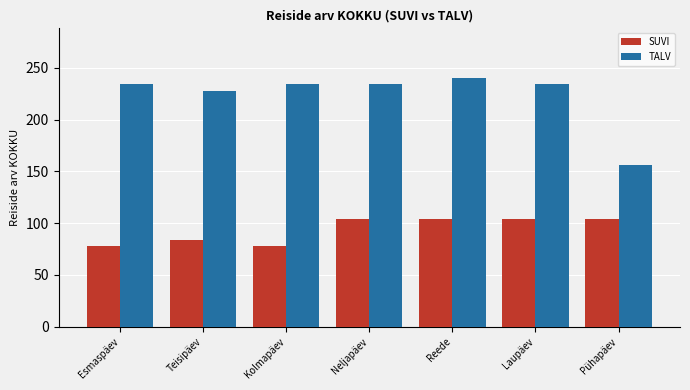

What is the label of the 6th bar from the left?

Laupäev